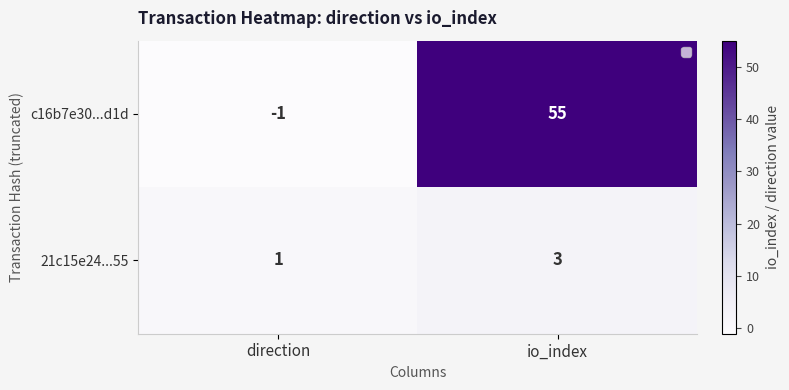

Reading left to right, transcribe all the data shown in this chart.

c16b7e30...d1d: direction=-1	io_index=55
21c15e24...55: direction=1	io_index=3